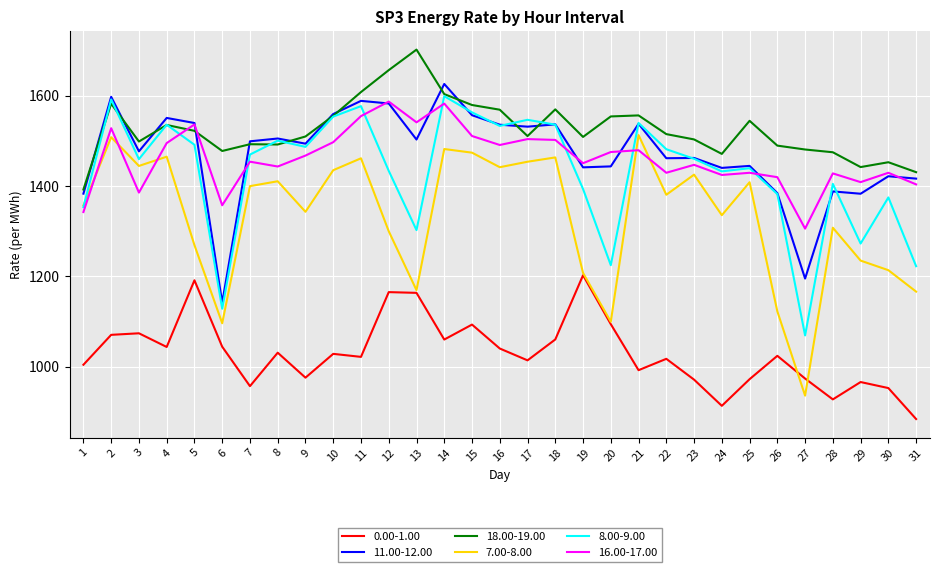

Is it true that 7.00-8.00 equals 1581.2 at 20?

False